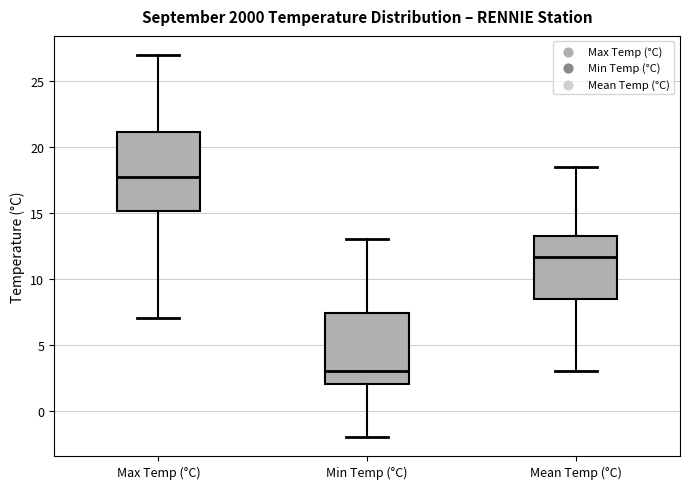

Comparing the boxes themselves (not the whiskers), which one is the tallest?

Max Temp (°C)